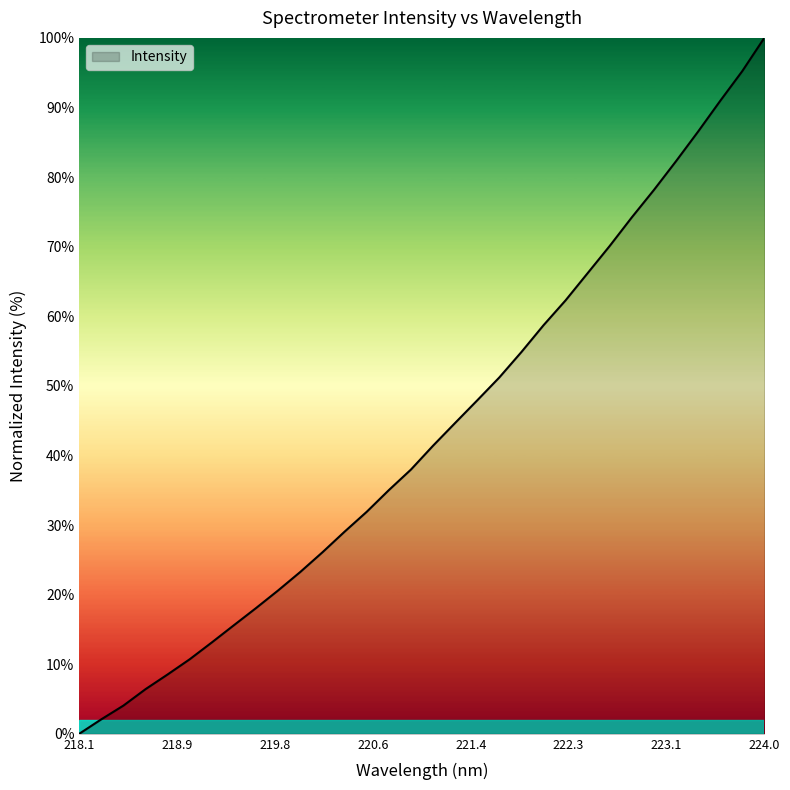

Count the number of data series in this chart.

1